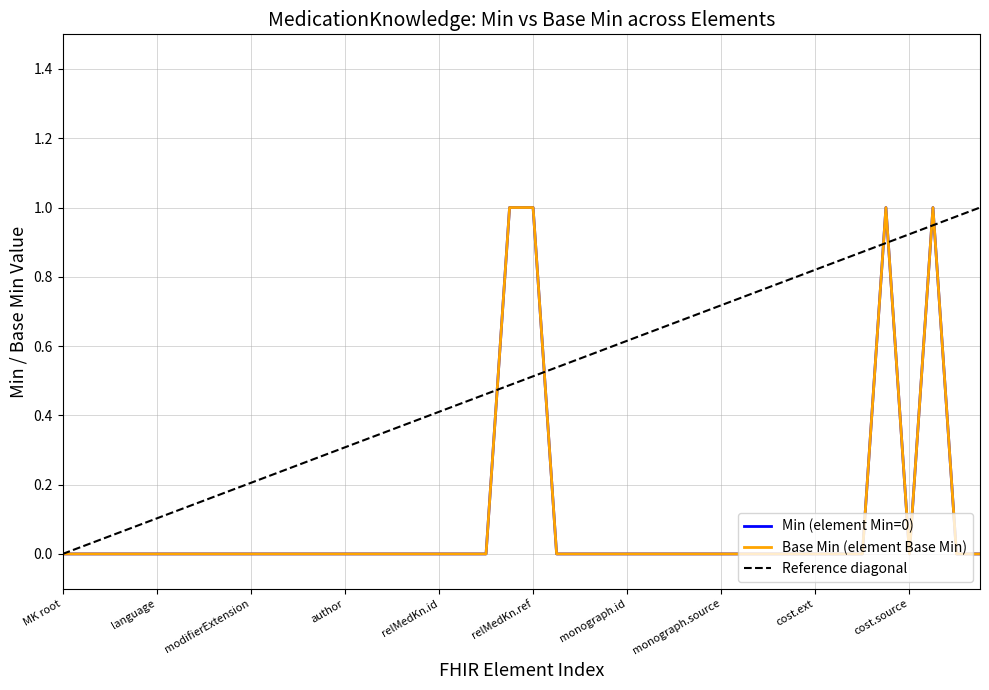

How many interior local peaks does the Base Min (element Base Min) series have?

2